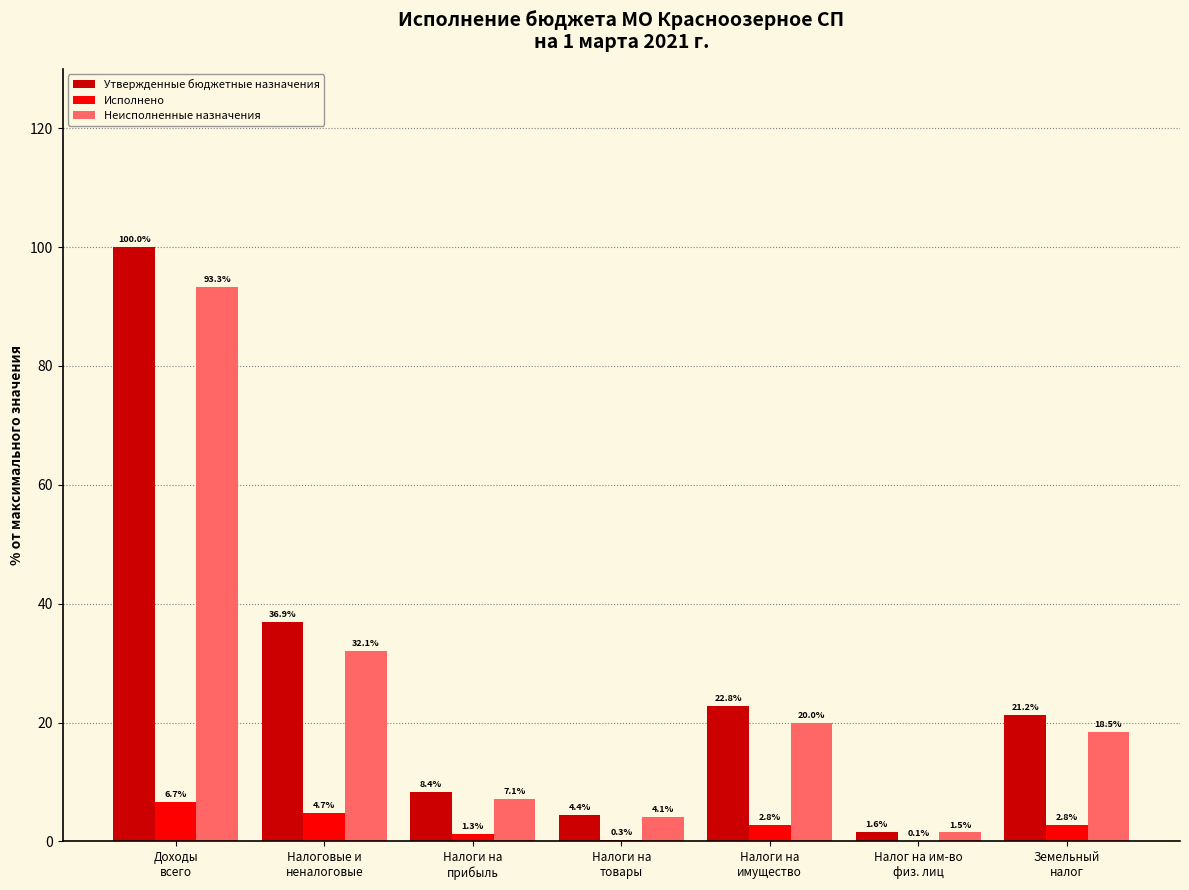

Count the number of data series in this chart.

3